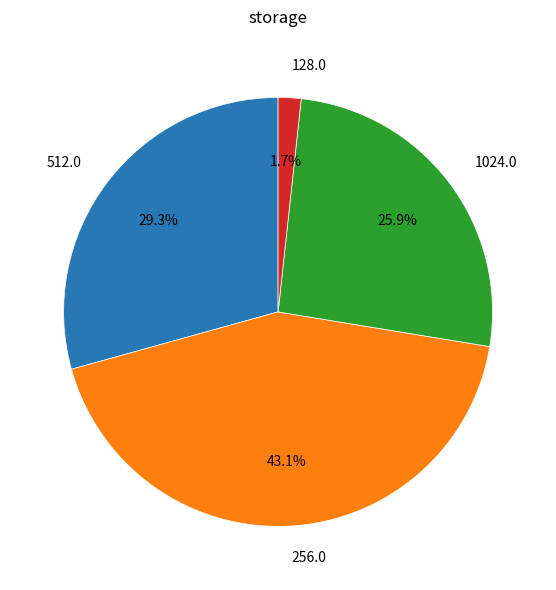

Does any single category account for the majority?

No